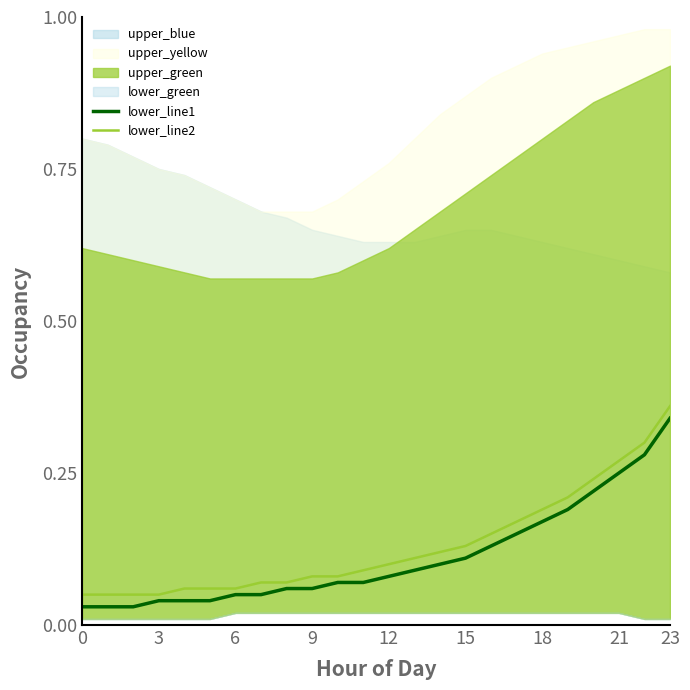

True or false: lower_line1 has more than 1 points higher than both neighbors.

False